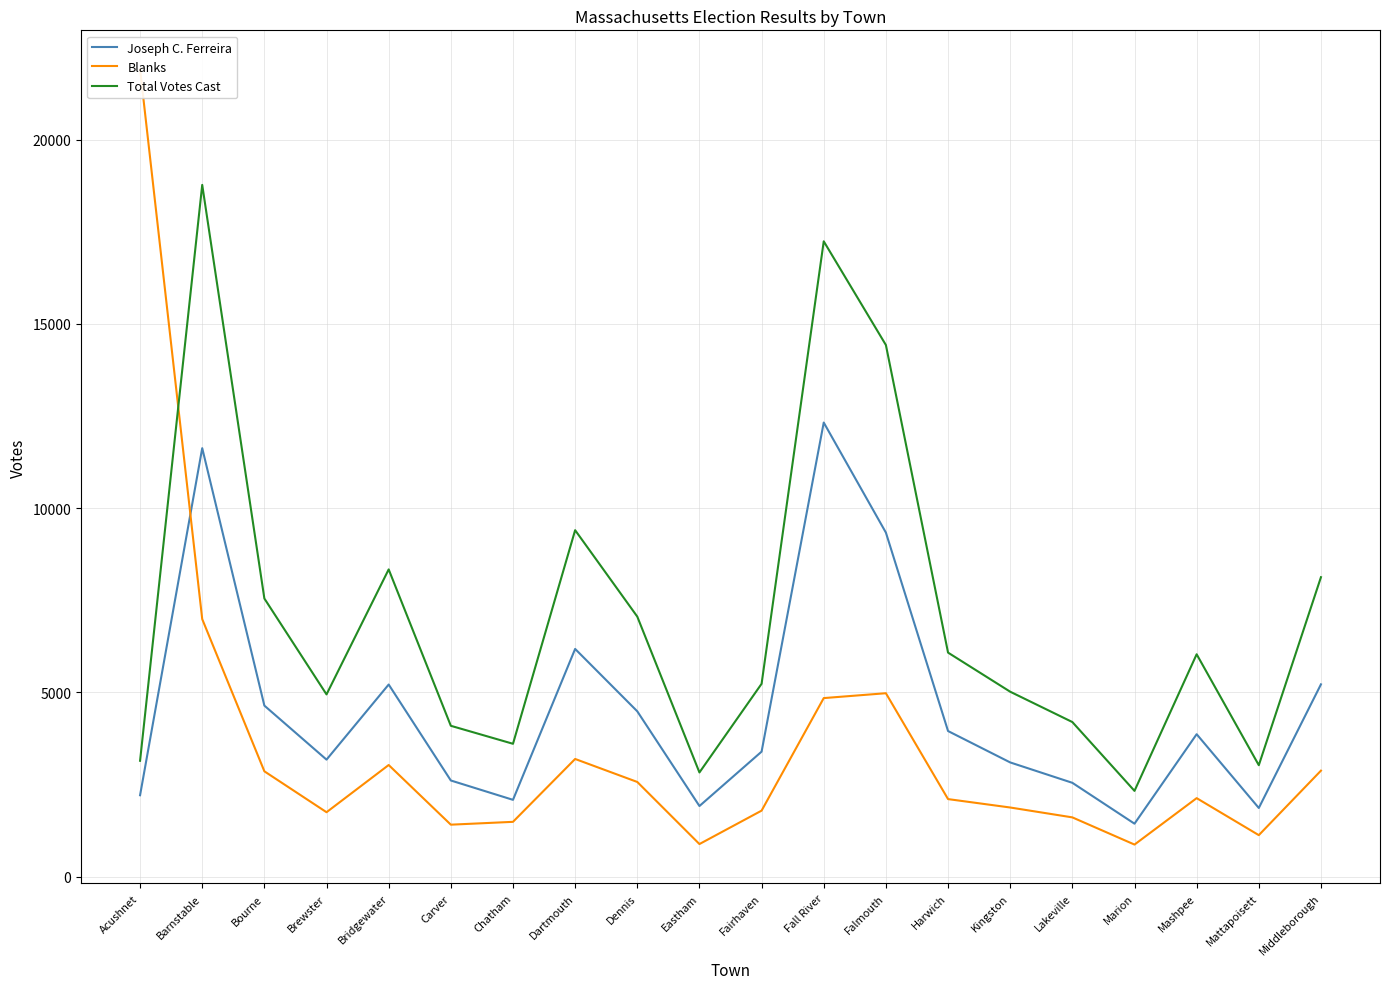

At which category is the sum across all series the highest?

Barnstable